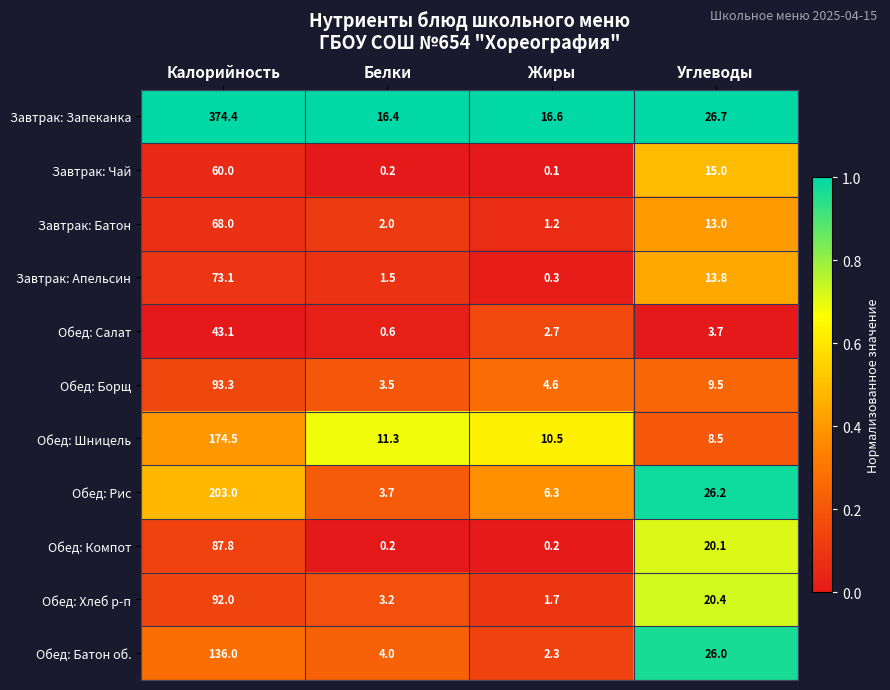

Is it true that Обед: Батон об. equals 6.1 at Белки?

False